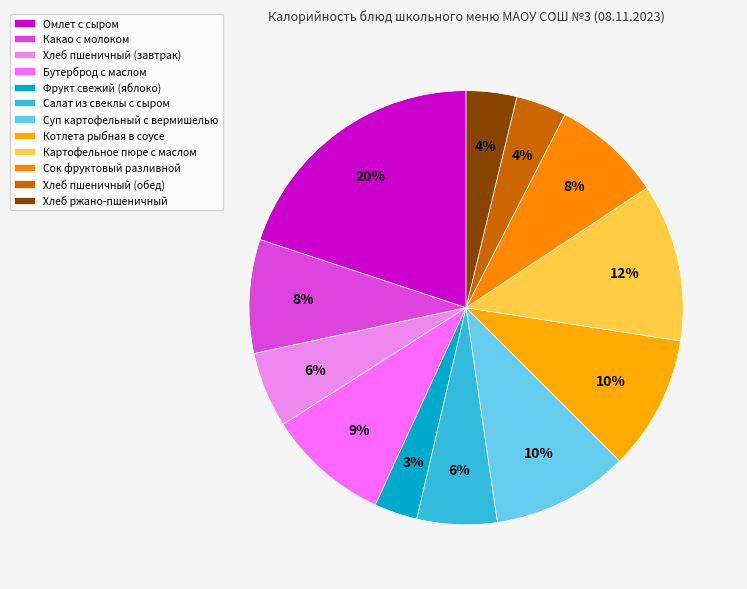

How many segments does this pie chart have?

12